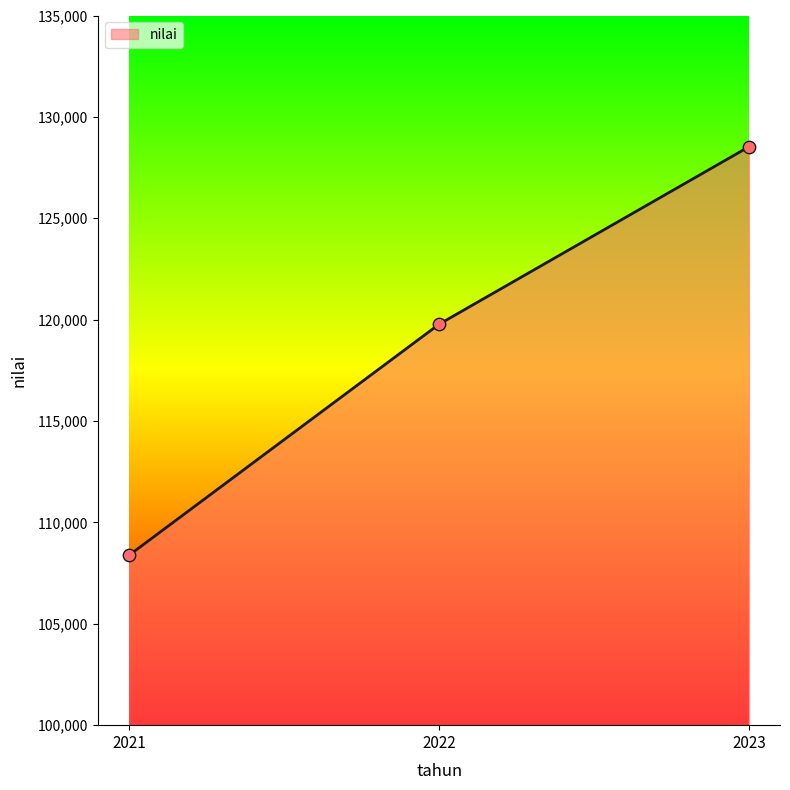

What is the change in value from 2021 to 2022?

+11389